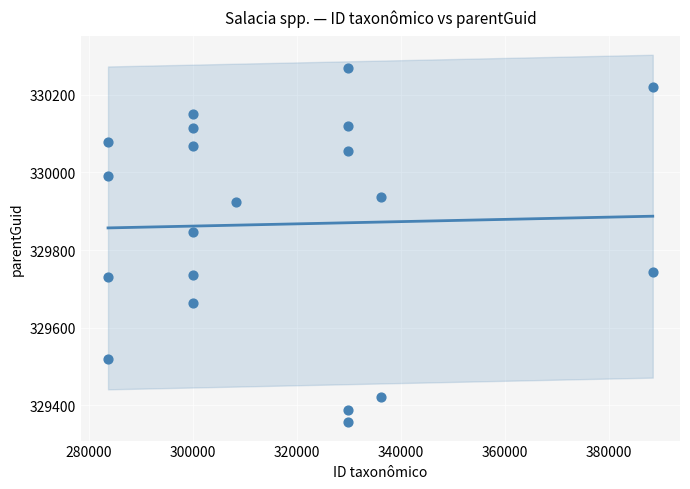

What is the range of X values (max minus min)?

104698.0